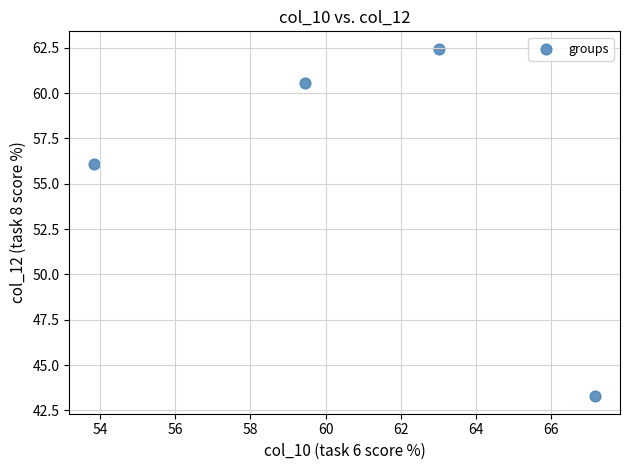

What is the average X value?

60.9